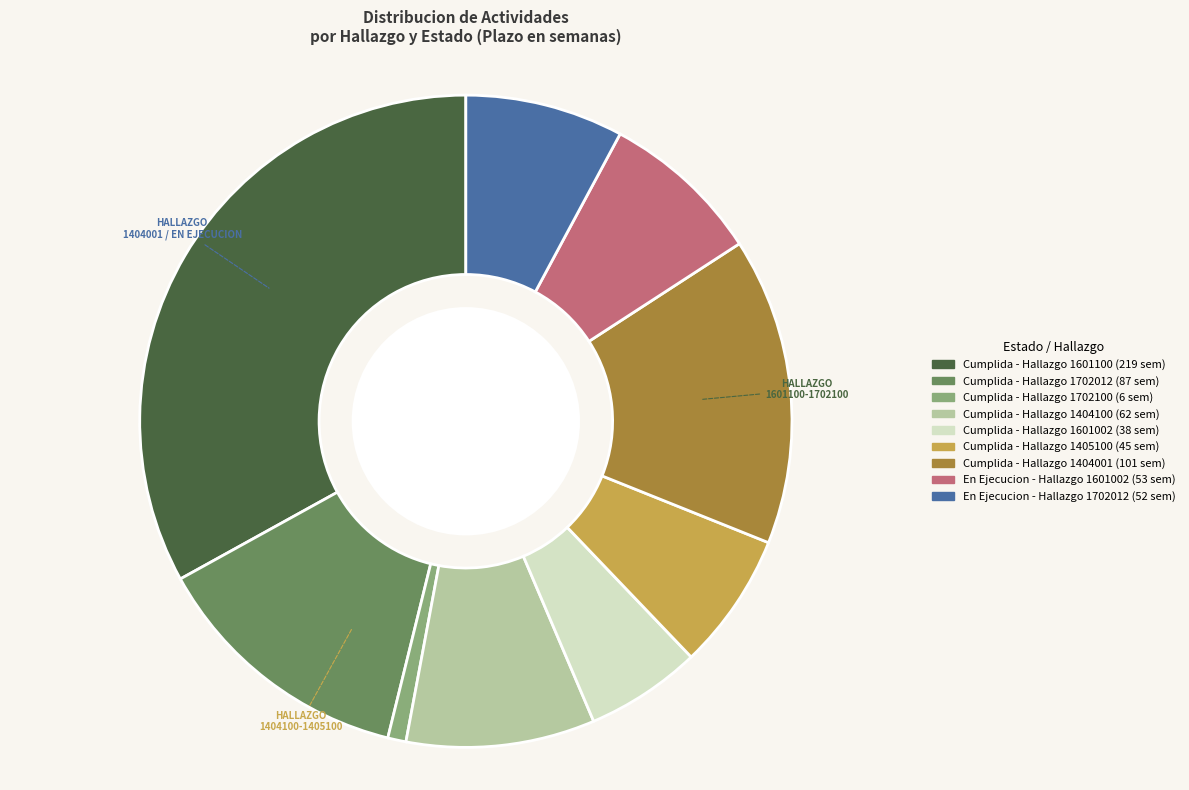

Is there a majority slice in this chart?

No